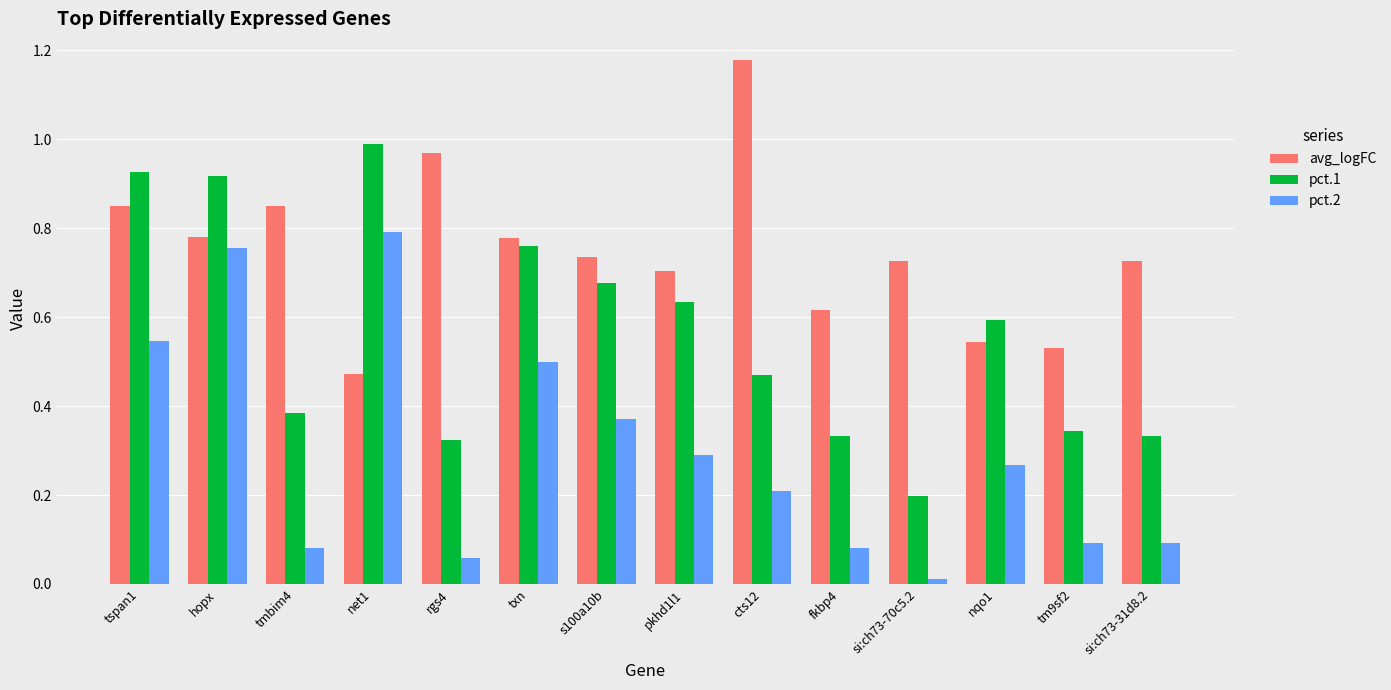

Rank the series by their maximum value, from lowest to highest.

pct.2, pct.1, avg_logFC